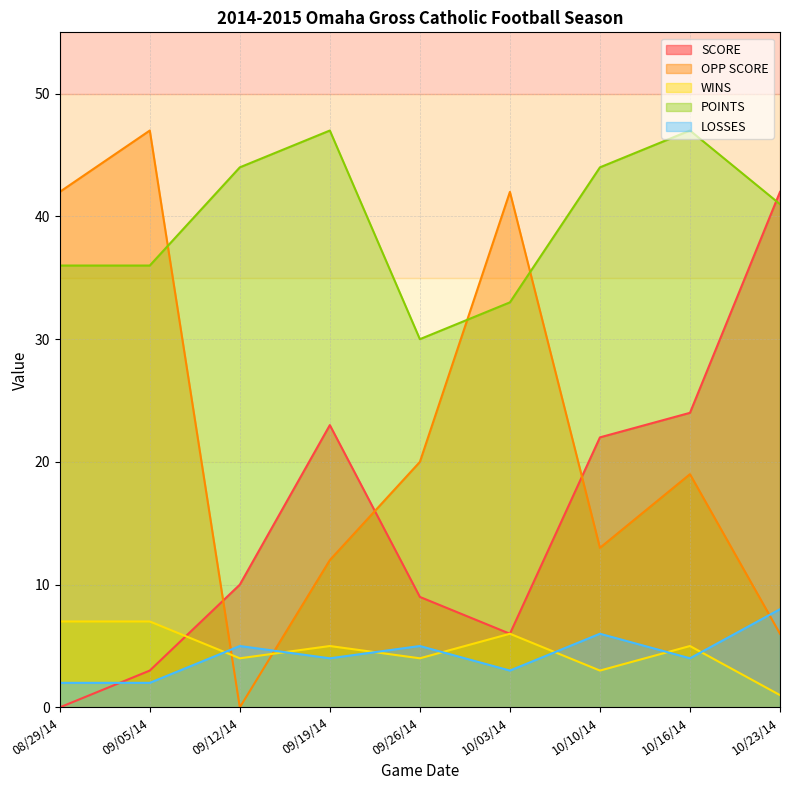

Which label corresponds to the smallest value in the chart?

08/29/14